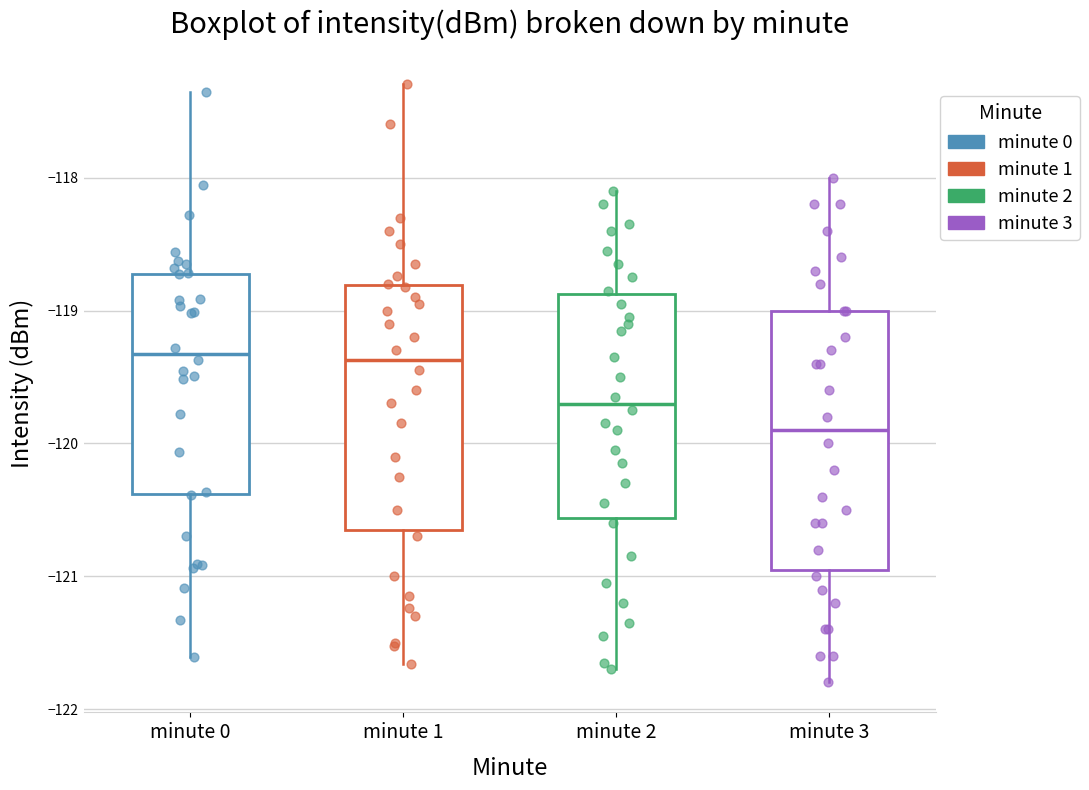

Reading left to right, transcribe this box plot: for each box, give where its median line is, the range the box spans, and where its two whiskers end, as read against the y-axis. The values are not printed on the chart, so give them approximately, as read against the axis.

minute 0: median -119.3, box -120.4 to -118.7, whiskers -121.6 to -117.4
minute 1: median -119.4, box -120.6 to -118.8, whiskers -121.7 to -117.3
minute 2: median -119.7, box -120.6 to -118.9, whiskers -121.7 to -118.1
minute 3: median -119.9, box -120.9 to -119.0, whiskers -121.8 to -118.0